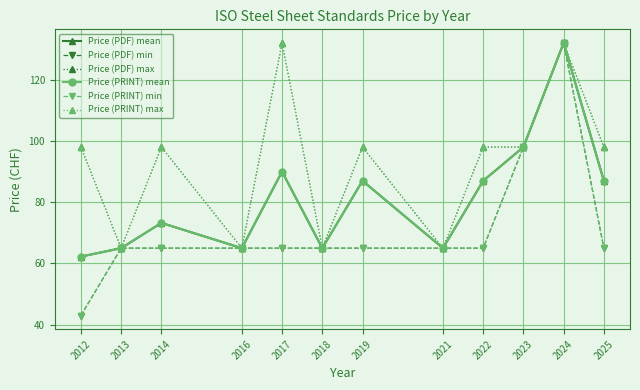

True or false: Price (PRINT) min and Price (PRINT) max cross at least once.

False